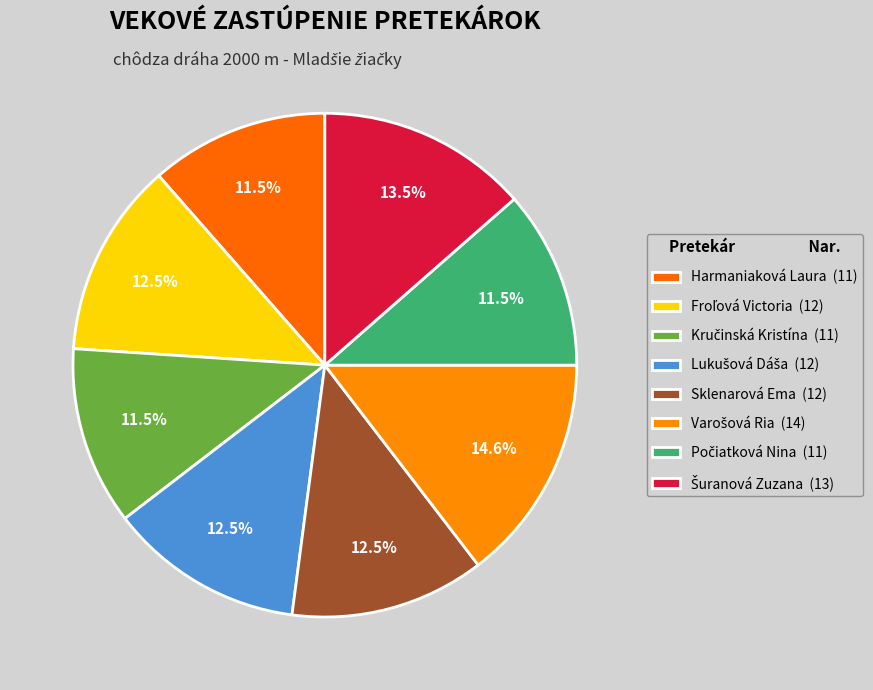

What is the largest slice in the pie chart?

Varošová Ria